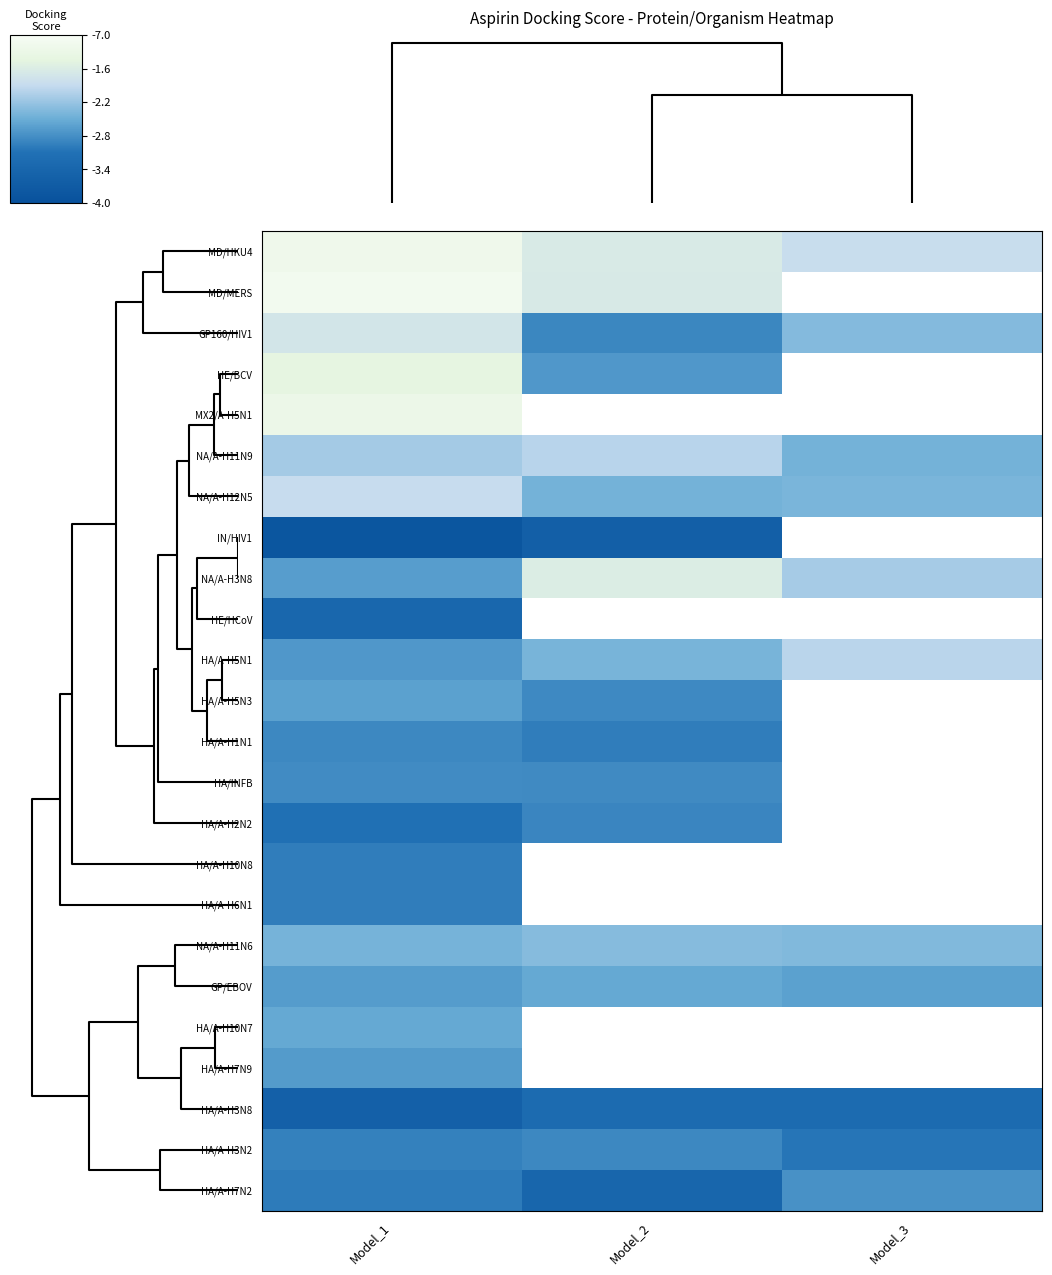

At which label is HE/HCoV closest to 0?

Model_1